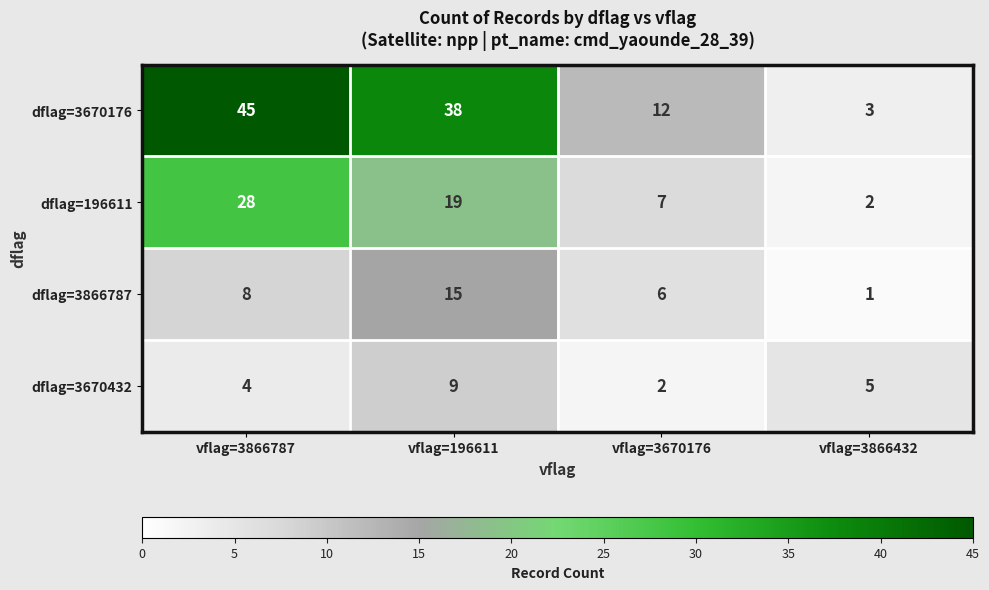

Reading left to right, extract all data points from this chart.

dflag=3670176: vflag=3866787=45	vflag=196611=38	vflag=3670176=12	vflag=3866432=3
dflag=196611: vflag=3866787=28	vflag=196611=19	vflag=3670176=7	vflag=3866432=2
dflag=3866787: vflag=3866787=8	vflag=196611=15	vflag=3670176=6	vflag=3866432=1
dflag=3670432: vflag=3866787=4	vflag=196611=9	vflag=3670176=2	vflag=3866432=5